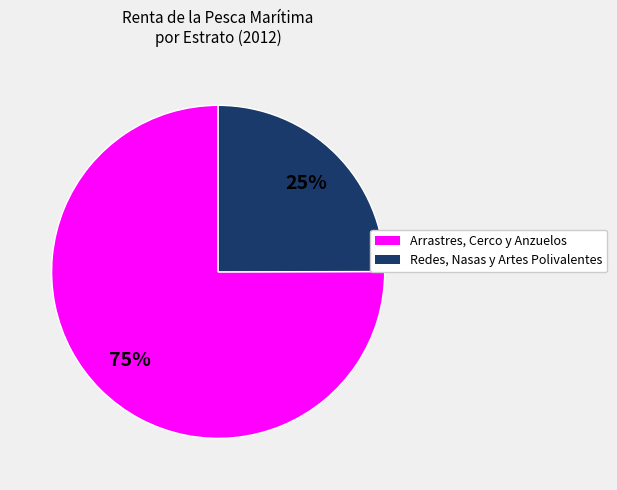

To the nearest percent, what is the average slice percentage?

50%